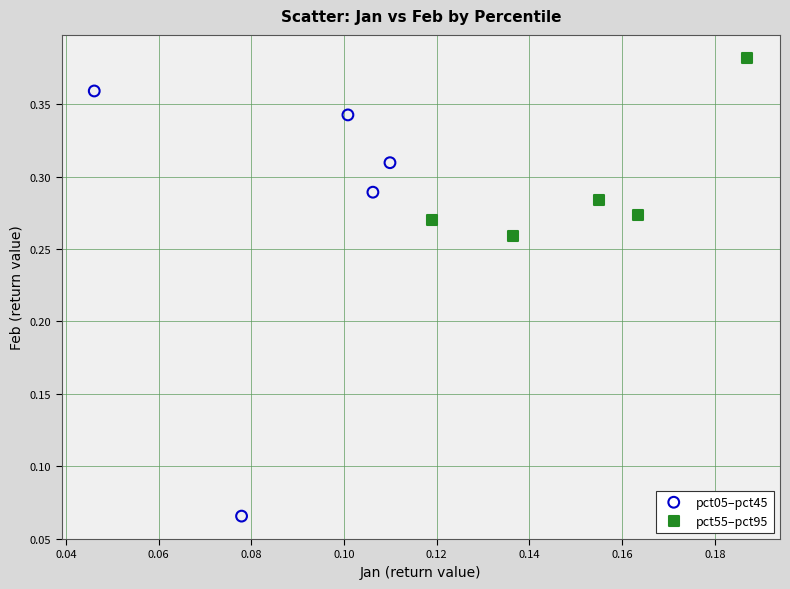

Which series has the widest spread of Y values?

pct05–pct45